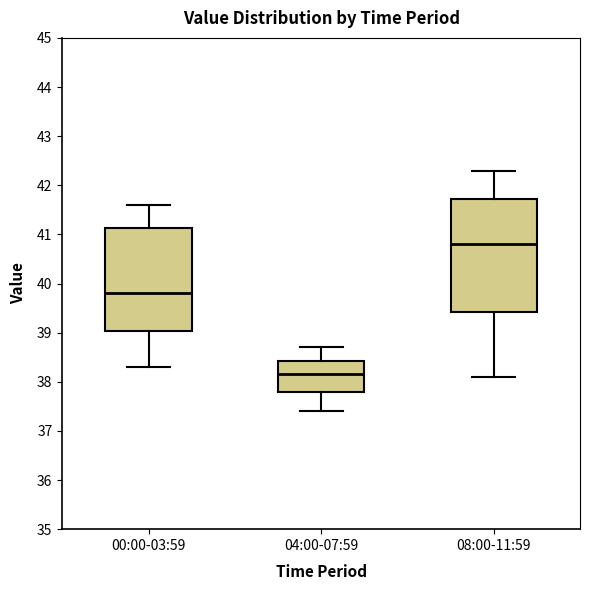

Reading left to right, read every box against the y-axis: the position of its median line, the range the box covers, and the ends of its whiskers. The values are not printed on the chart, so give them approximately, as read against the axis.

00:00-03:59: median 39.8, box 39.0 to 41.1, whiskers 38.3 to 41.6
04:00-07:59: median 38.2, box 37.8 to 38.4, whiskers 37.4 to 38.7
08:00-11:59: median 40.8, box 39.4 to 41.7, whiskers 38.1 to 42.3